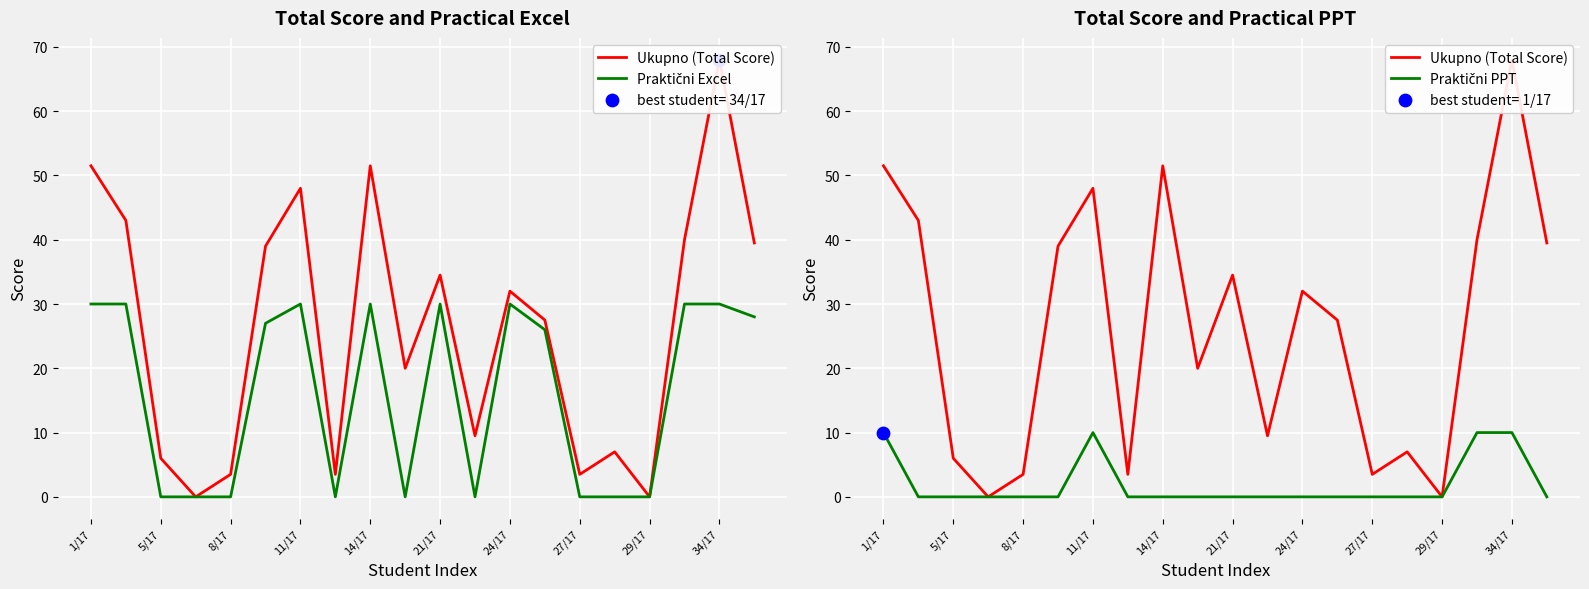

Which series contains the highest Y value?

Ukupno (Total Score)